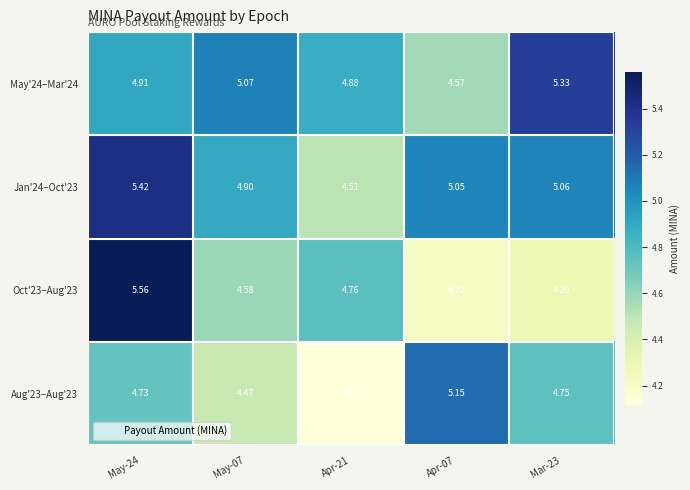

Is the value of May'24–Mar'24 at May-24 greater than the value of Jan'24–Oct'23 at Mar-23?

No